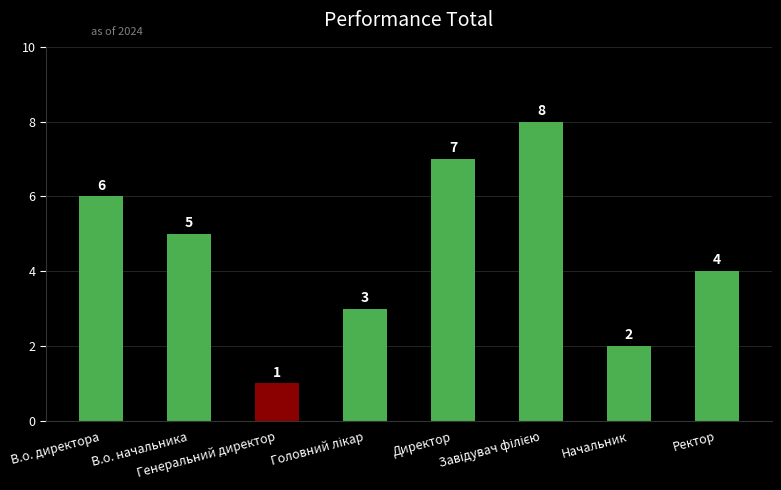

Reading left to right, list all the values displayed in this chart.

6	5	1	3	7	8	2	4